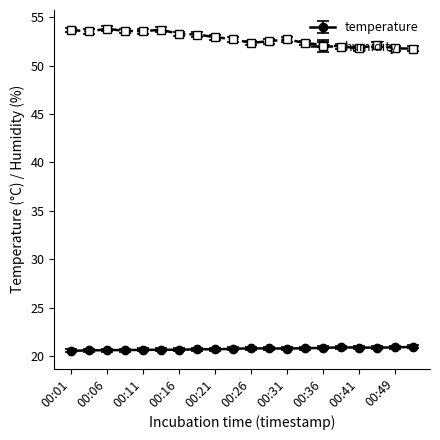

What is the sum of all humidity values?

1055.7